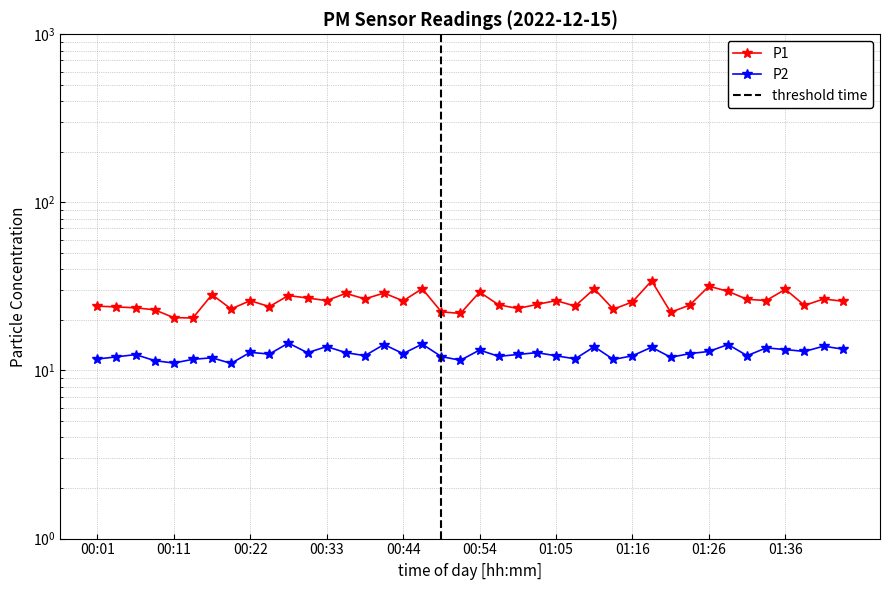

Reading left to right, transcribe all the data shown in this chart.

P1: 00:01=24.1	00:03=23.9	00:06=23.6	00:09=22.9	00:11=20.6	00:14=20.5	00:17=28.3	00:20=23.2	00:22=26.0	00:25=24.0	00:28=27.9	00:31=27.0	00:33=26.1	00:36=28.8	00:39=26.6	00:41=28.9	00:44=25.9	00:46=30.6	00:49=22.3	00:52=21.9	00:54=29.2	00:57=24.6	01:00=23.4	01:02=24.7	01:05=26.1	01:08=24.1	01:11=30.6	01:13=23.1	01:16=25.6	01:19=34.1	01:22=22.2	01:24=24.5	01:26=31.7	01:29=29.6	01:31=26.5	01:34=26.1	01:36=30.4	01:39=24.4	01:41=26.6	01:44=25.8
P2: 00:01=11.7	00:03=12.1	00:06=12.4	00:09=11.4	00:11=11.1	00:14=11.7	00:17=11.9	00:20=11.0	00:22=12.8	00:25=12.5	00:28=14.6	00:31=12.8	00:33=13.9	00:36=12.8	00:39=12.2	00:41=14.3	00:44=12.6	00:46=14.3	00:49=12.1	00:52=11.5	00:54=13.2	00:57=12.1	01:00=12.4	01:02=12.8	01:05=12.2	01:08=11.7	01:11=13.8	01:13=11.6	01:16=12.2	01:19=13.8	01:22=12.0	01:24=12.6	01:26=13.0	01:29=14.3	01:31=12.2	01:34=13.6	01:36=13.3	01:39=13.0	01:41=13.9	01:44=13.4